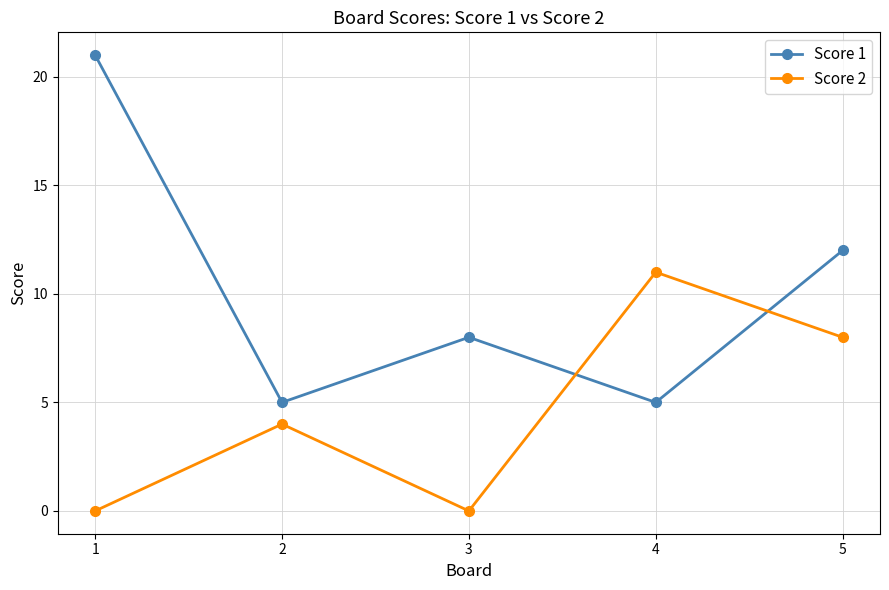

At which label is Score 1 closest to 13?

5